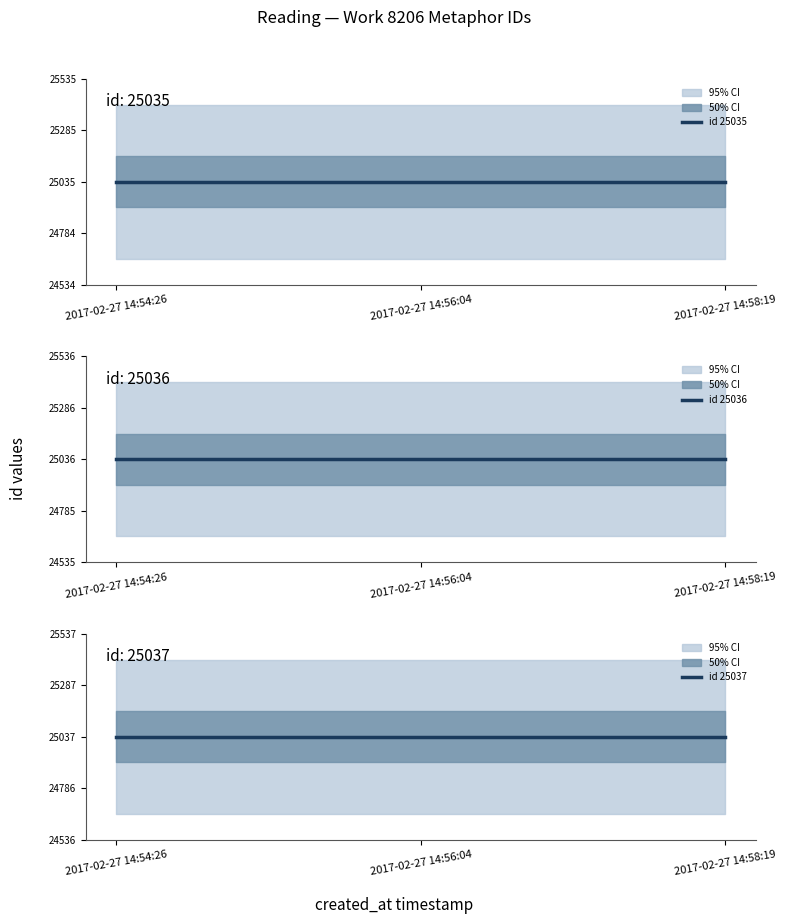

Where is id 25035 nearest to the value 25035?

2017-02-27 14:54:26